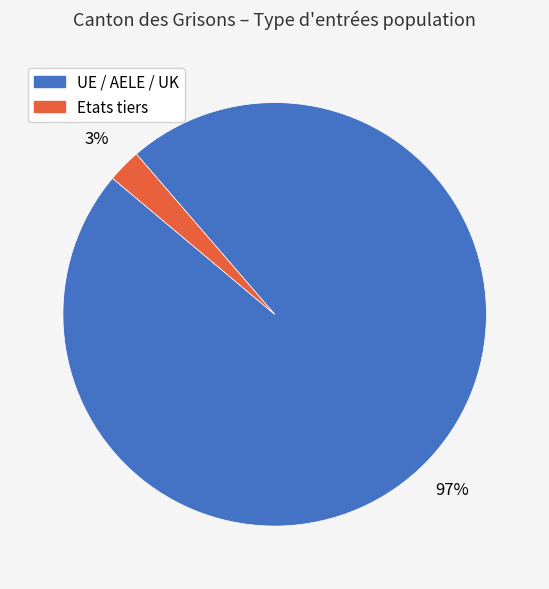

Rank the categories by value from lowest to highest.

Etats tiers, UE / AELE / UK